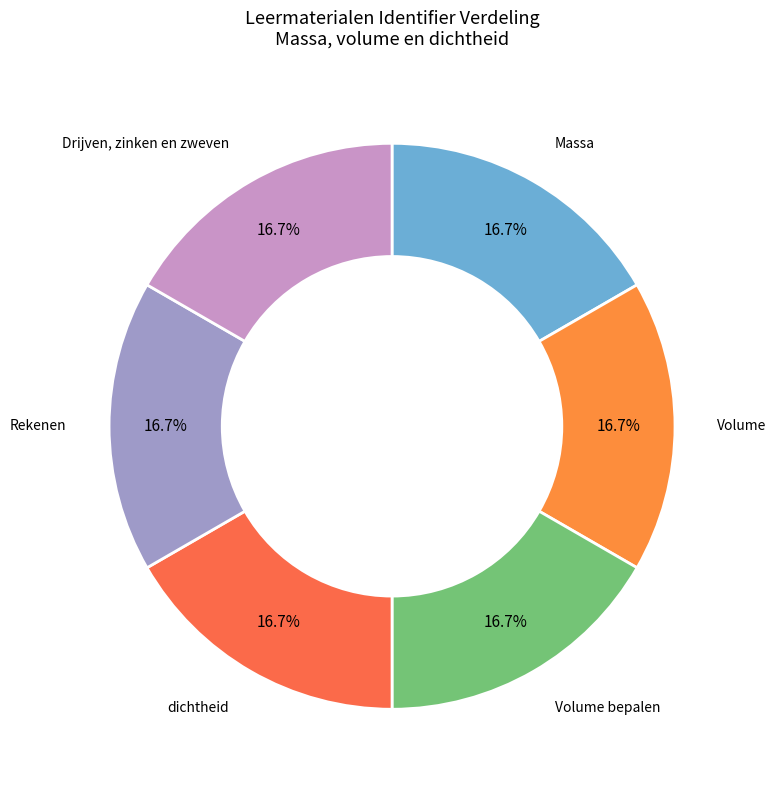

Is Drijven, zinken en zweven the majority of the pie?

No